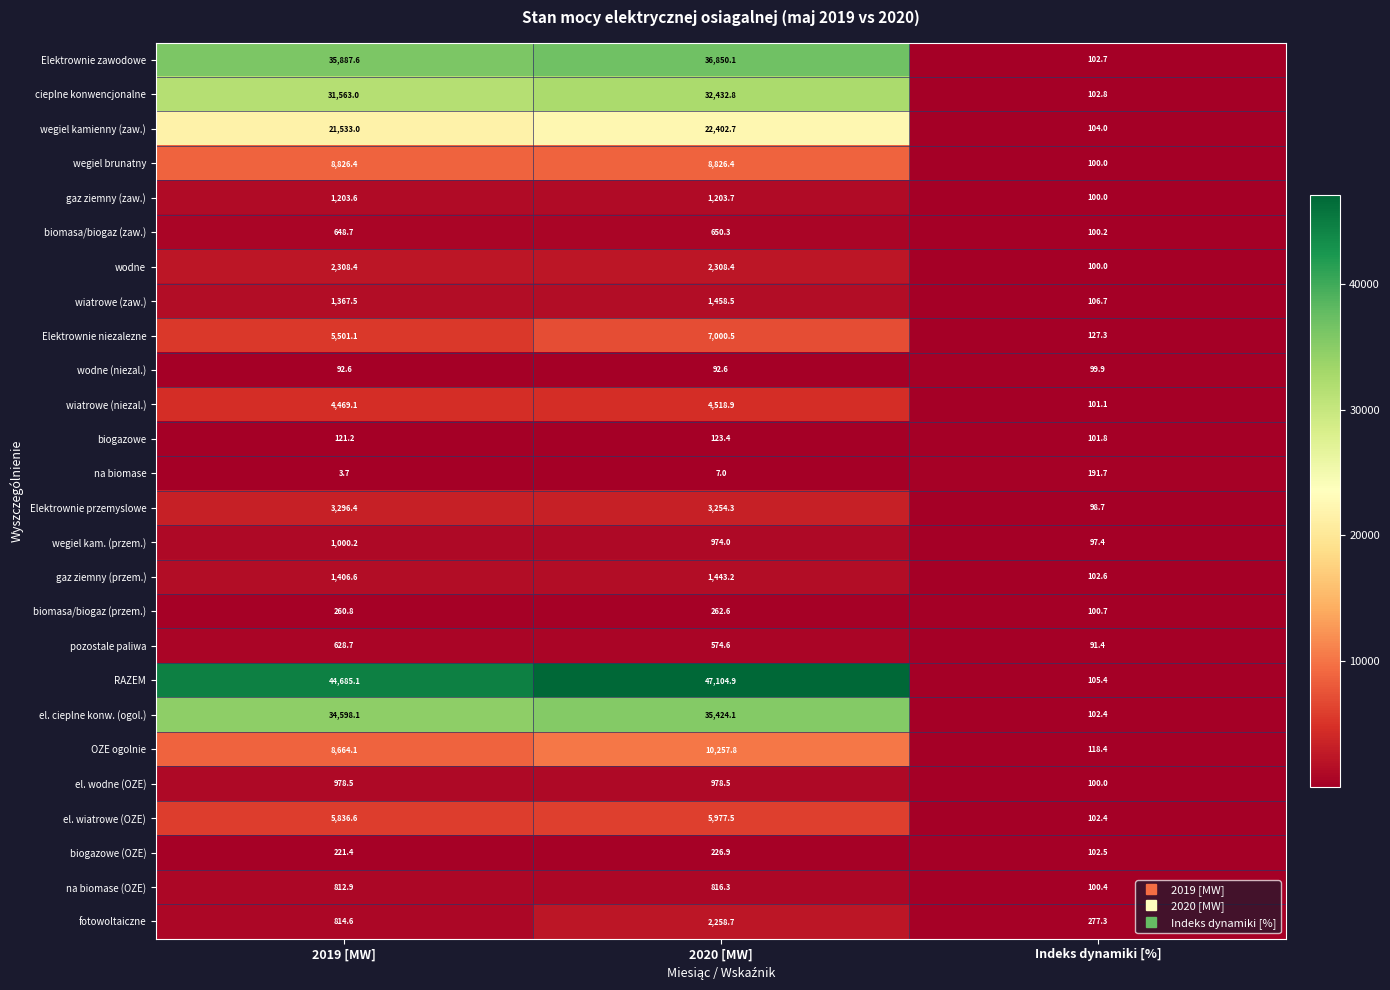

At which category does the chart reach its peak across all series?

2020 [MW]